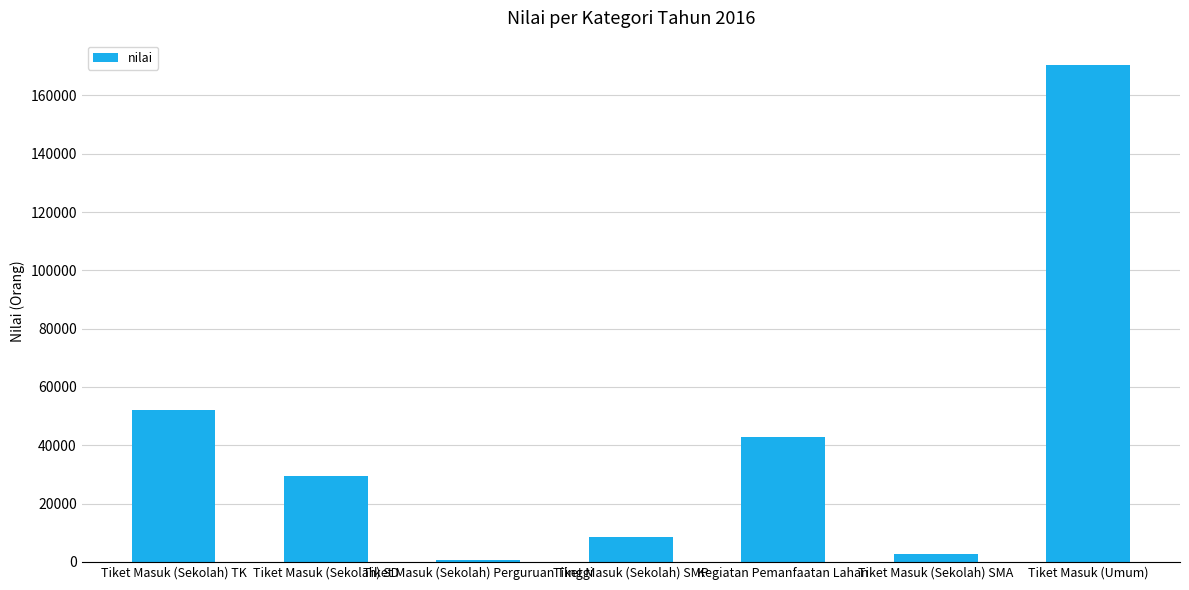

What is the smallest value displayed?

645